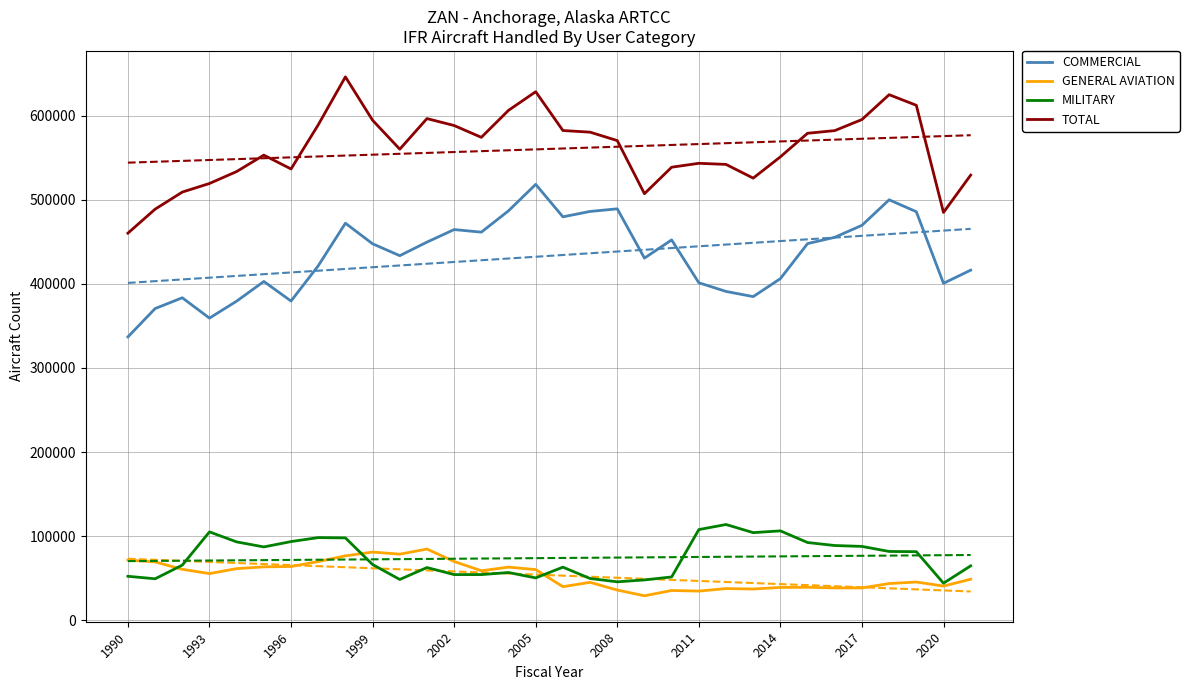

How many data points does each series have?

32